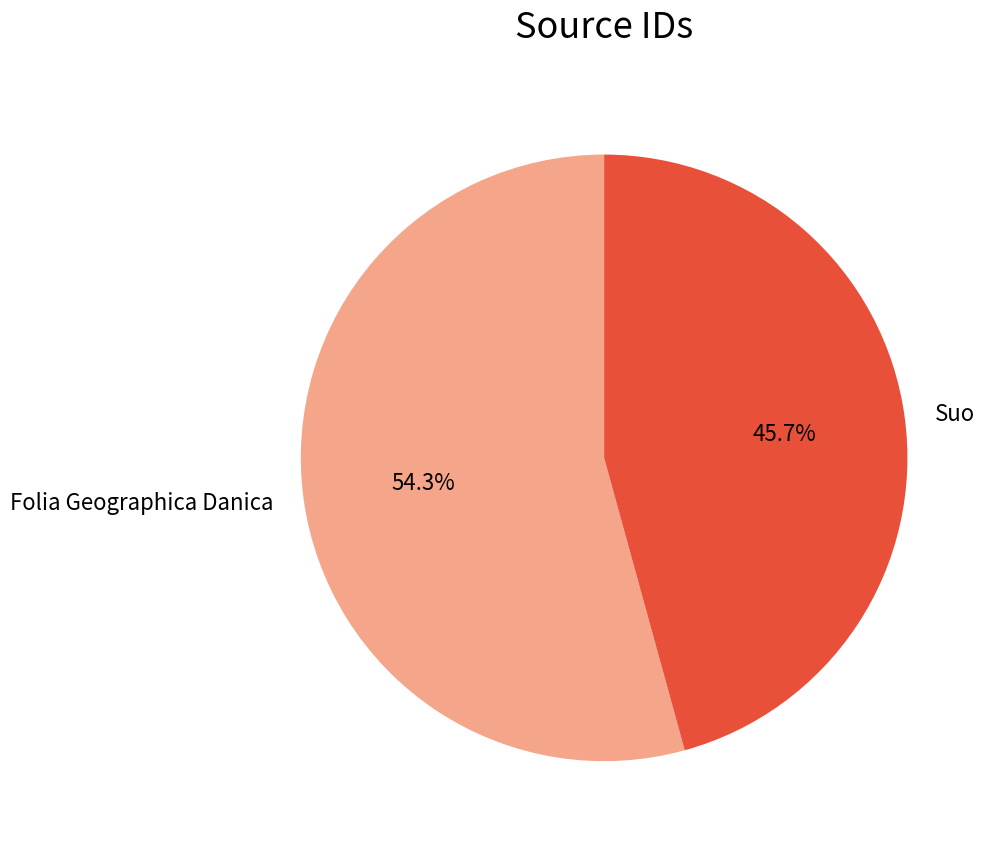

Which slice represents more than half of the pie?

Folia Geographica Danica